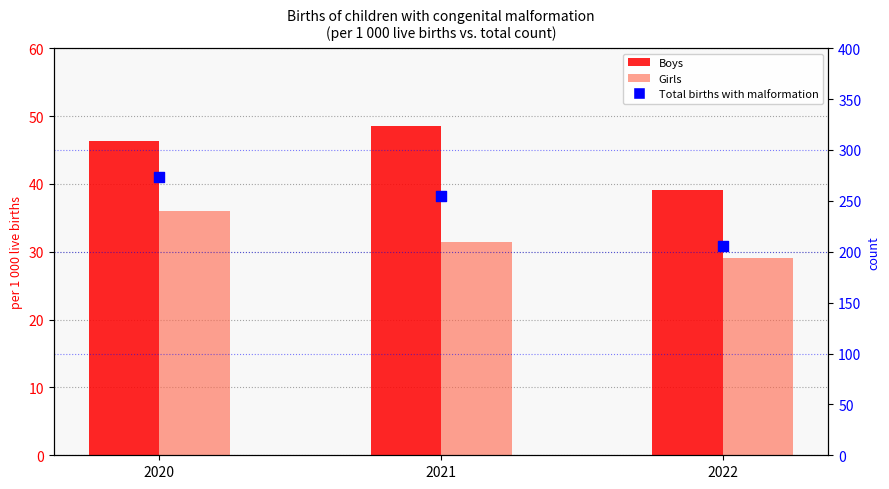

Is the value of Girls at 2021 greater than the value of Total births with malformation at 2022?

No